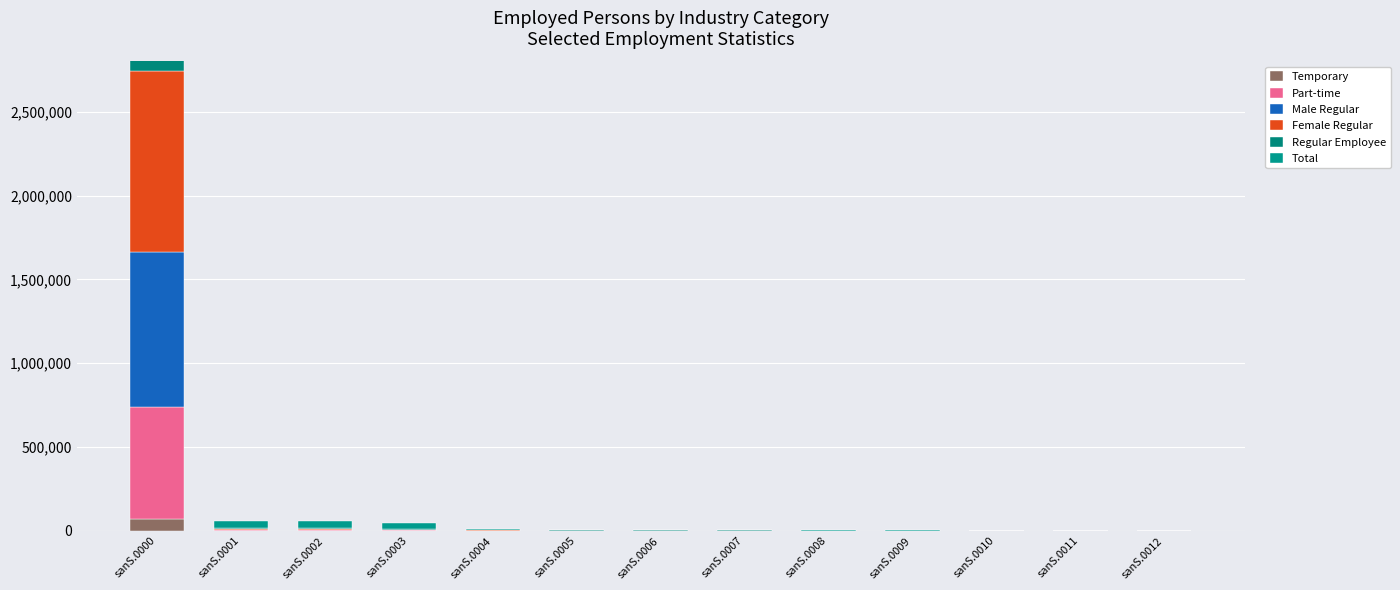

Where is Male Regular nearest to the value 464840?

sanS.0001